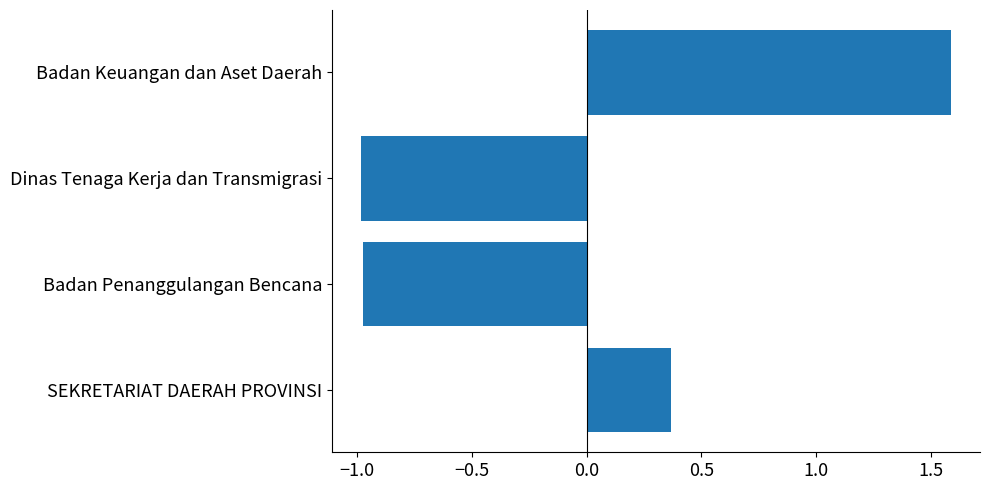

Count the number of values greater than 0.

2